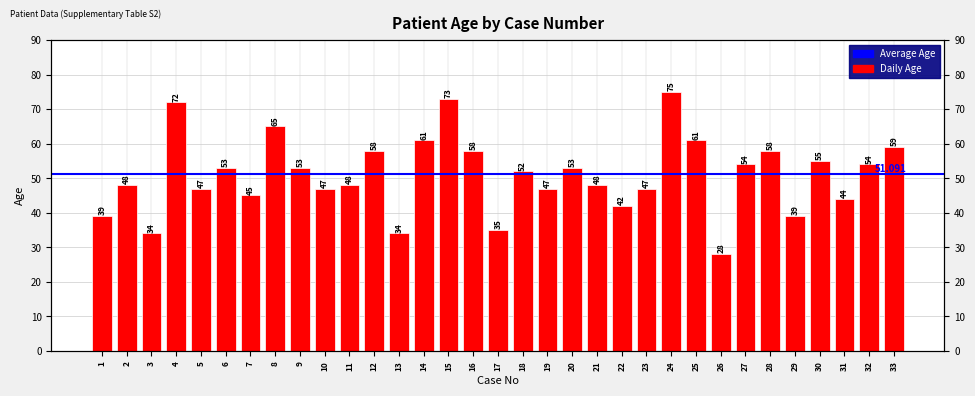

List the labels in order of value, smallest first.

26, 3, 13, 17, 1, 29, 22, 31, 7, 5, 10, 19, 23, 2, 11, 21, 18, 6, 9, 20, 27, 32, 30, 12, 16, 28, 33, 14, 25, 8, 4, 15, 24